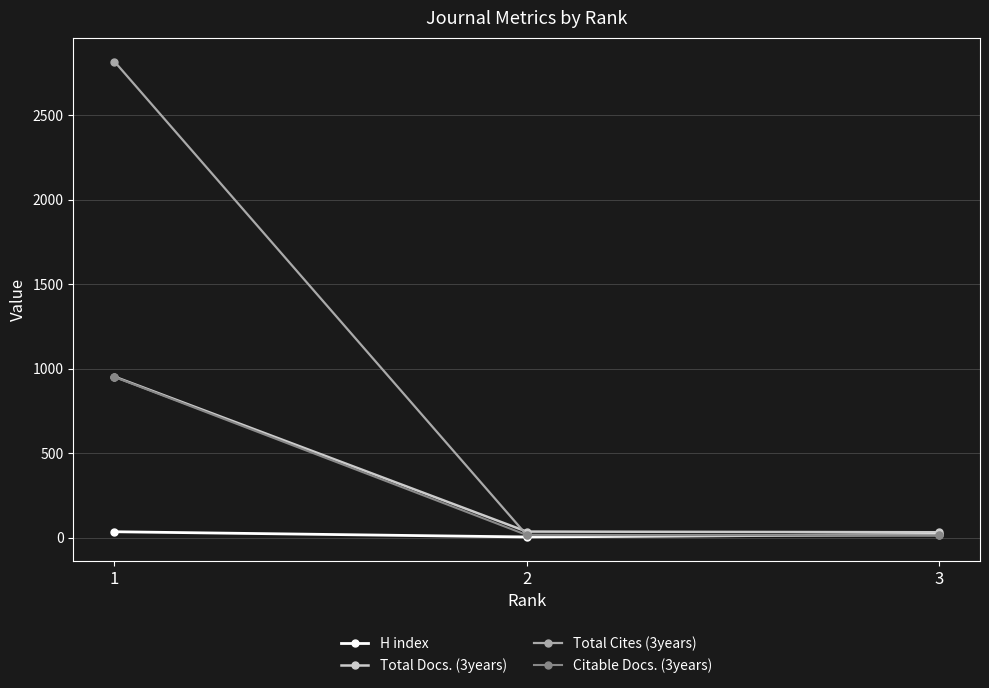

How many data points does each series have?

3